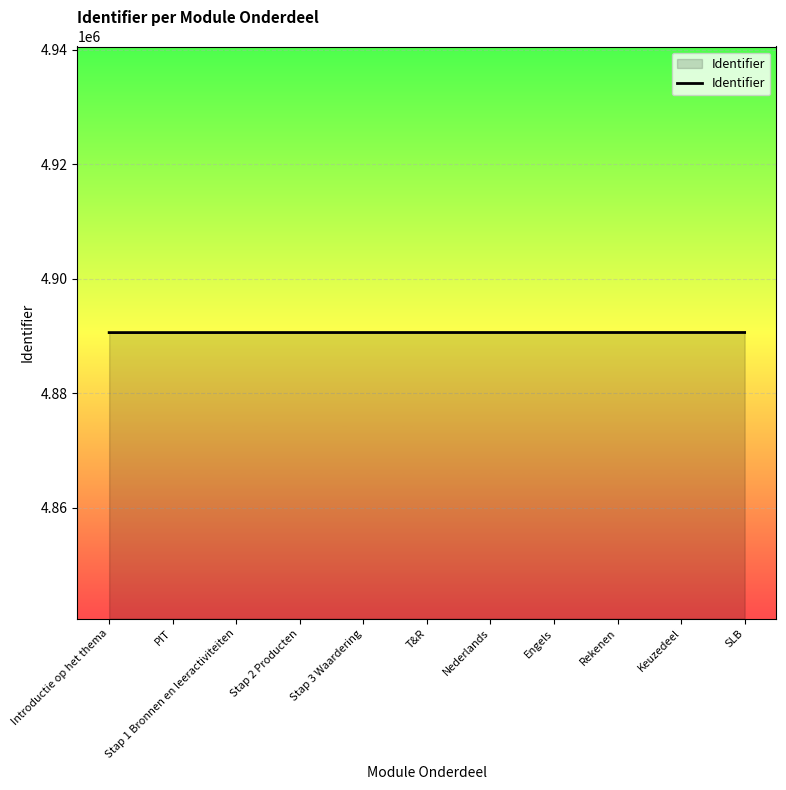

What is the average value?

4890599